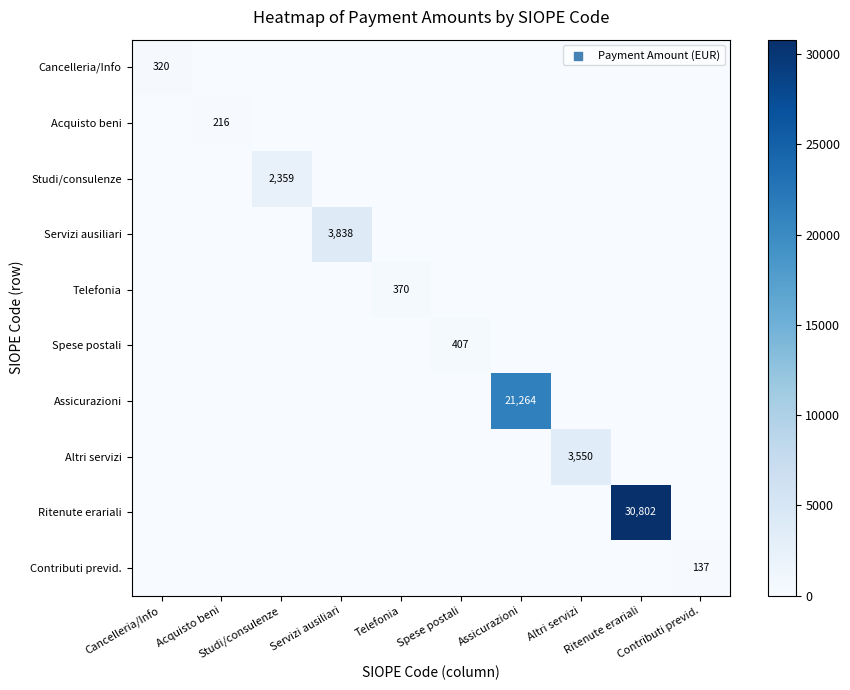

What is the maximum value for Contributi previd.?

136.6